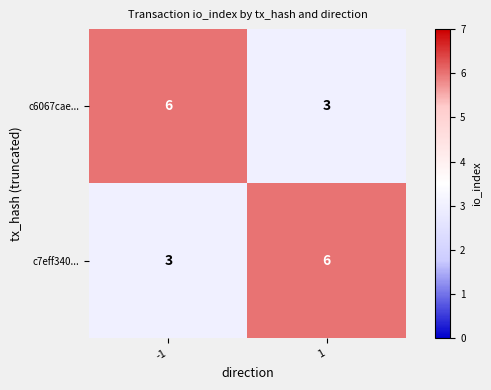

What is the sum of the c6067cae... values at 1 and -1?

9